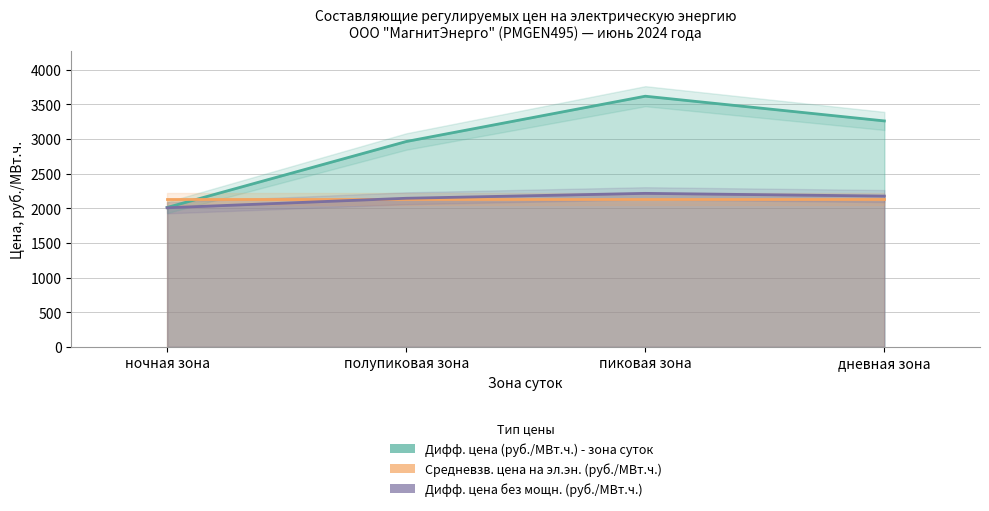

What is the label of the 1st point from the right?

дневная зона